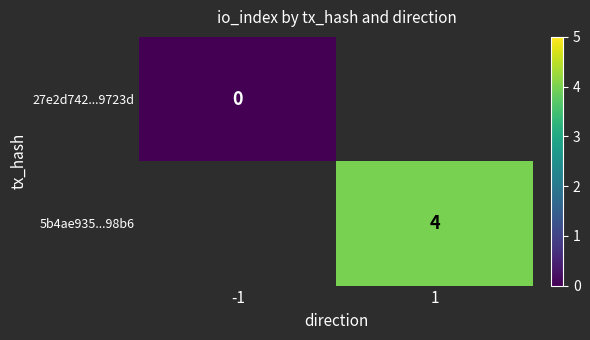

True or false: 5b4ae935...98b6 has a value of 2.1 at 1.

False